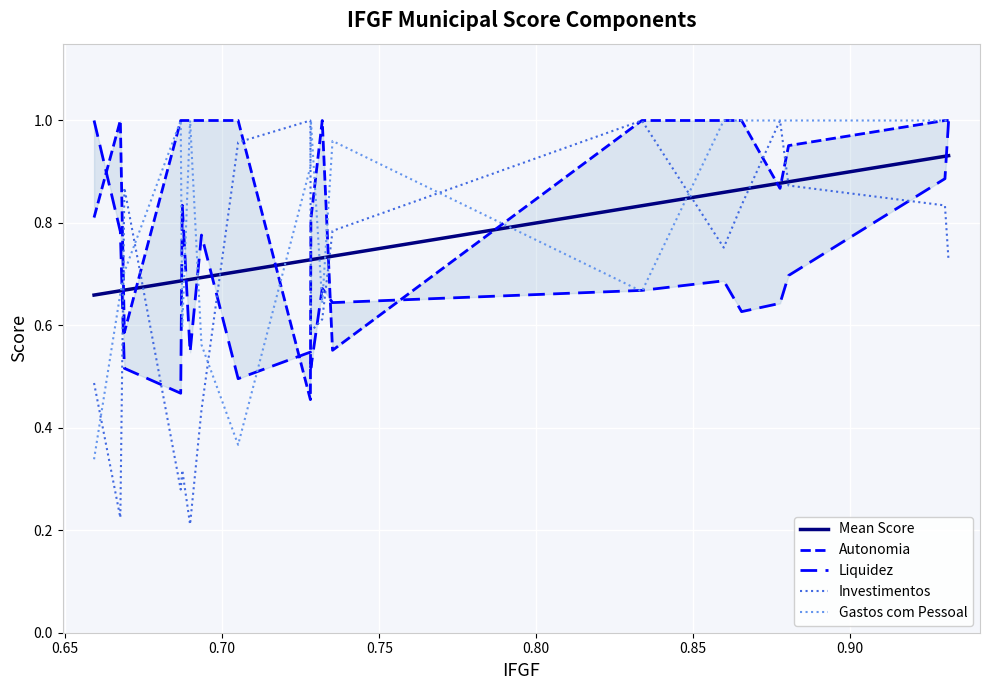

What is the difference between the maximum and minimum values in the Mean Score series?

0.3